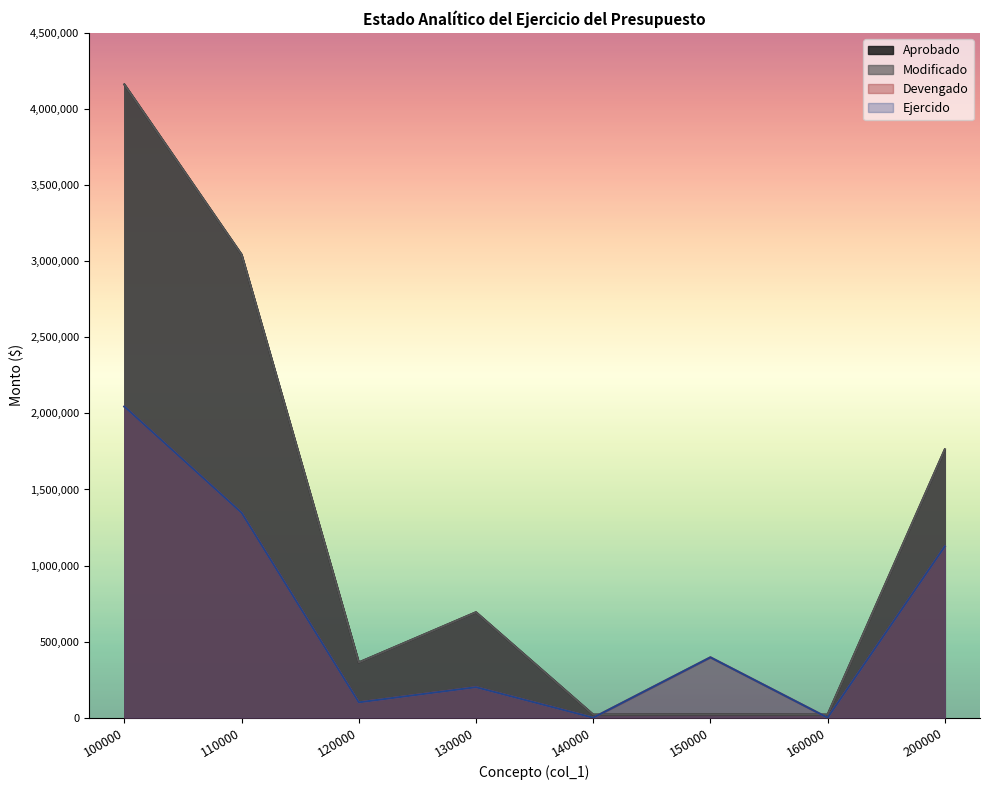

What is the difference between the Ejercido values at 140000 and 100000?

2045208.3